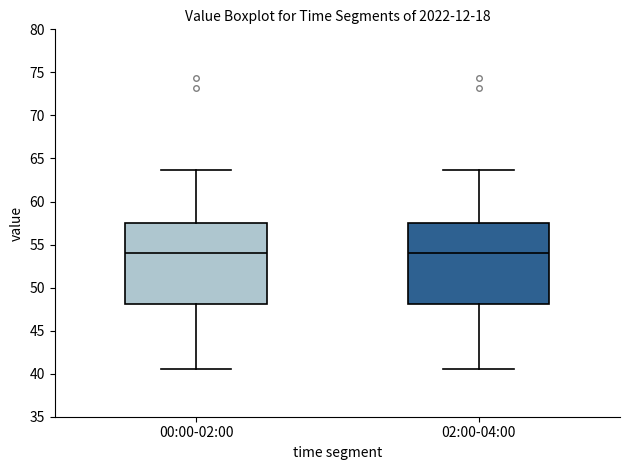

Where does the lower whisker of the box for 00:00-02:00 end on the y-axis? The values are not printed on the chart, so give them approximately, as read against the axis.

40.5